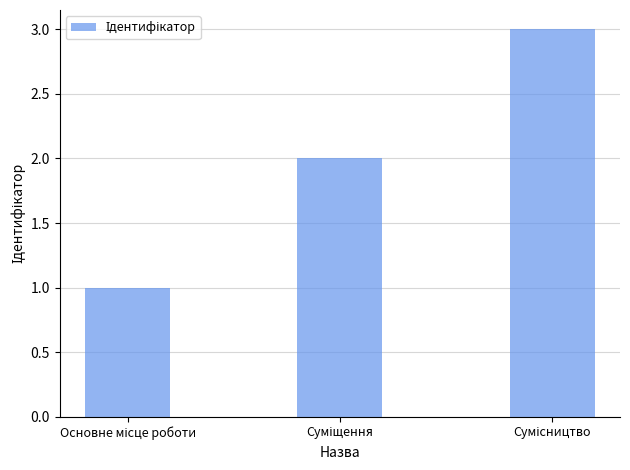

What is the greatest value displayed?

3